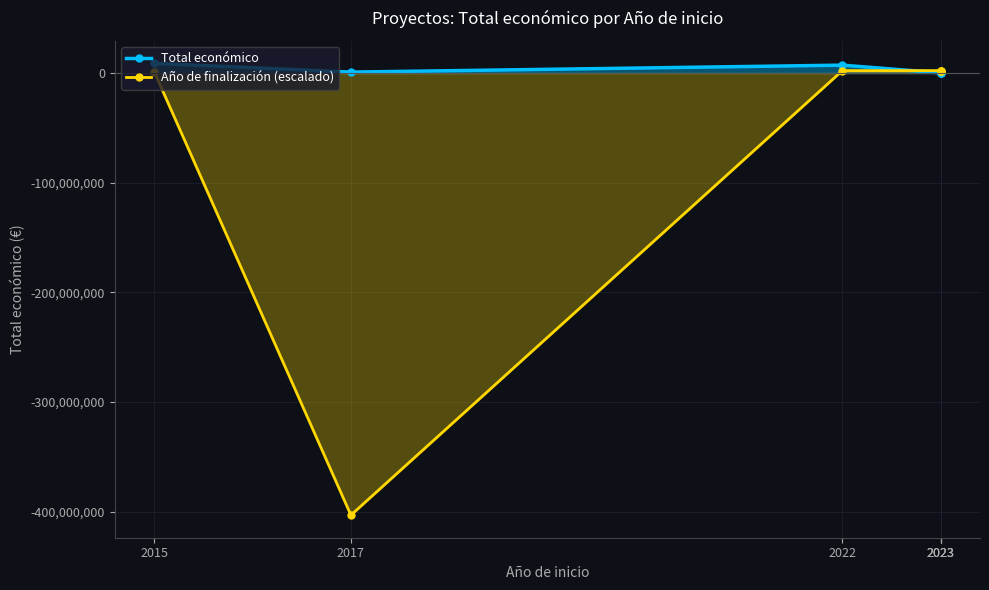

Reading right to left, transcribe all the data shown in this chart.

Total económico: 2023=70000	2023=150000	2023=120000	2022=7188013	2017=842014	2015=8817637
Año de finalización (escalado): 2023=2200000	2023=2200000	2023=2200000	2022=2200000	2017=-403000000	2015=1000000